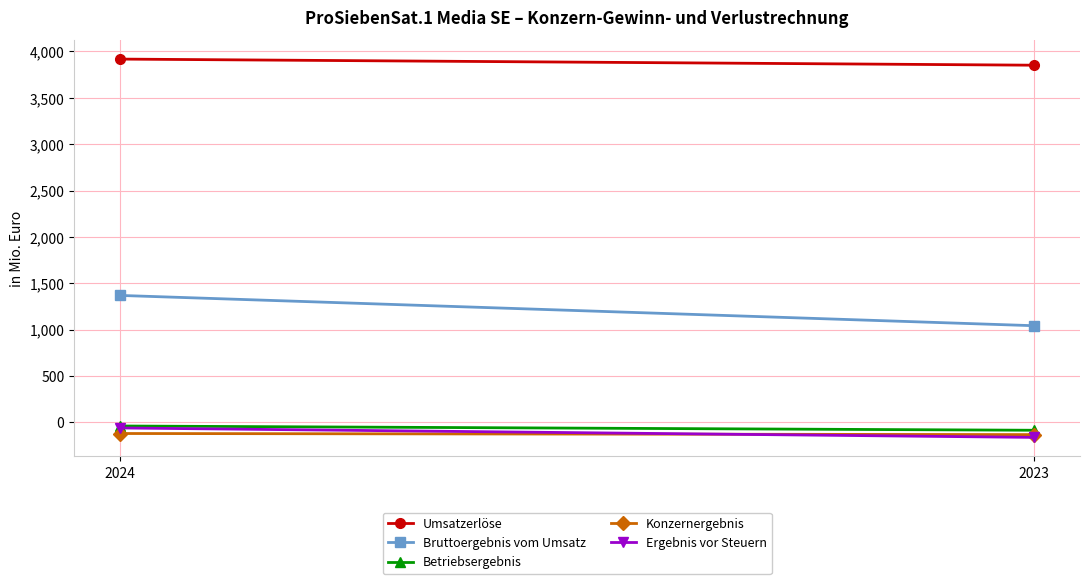

The value of Umsatzerlöse at 2023 is 2240. True or false?

False